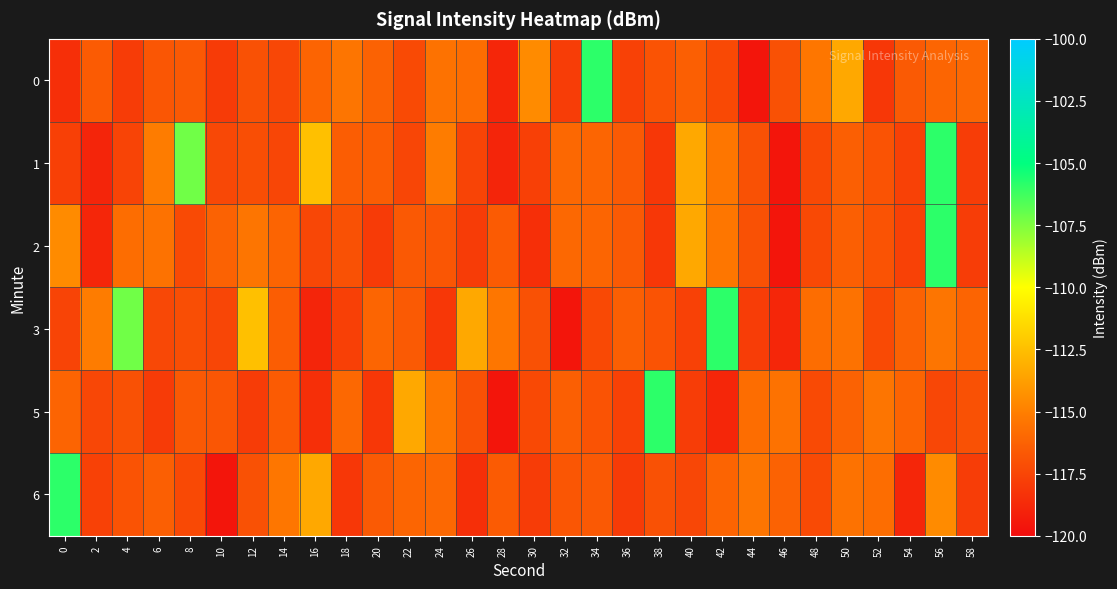

At how many categories does at least one series exceed -114?

13